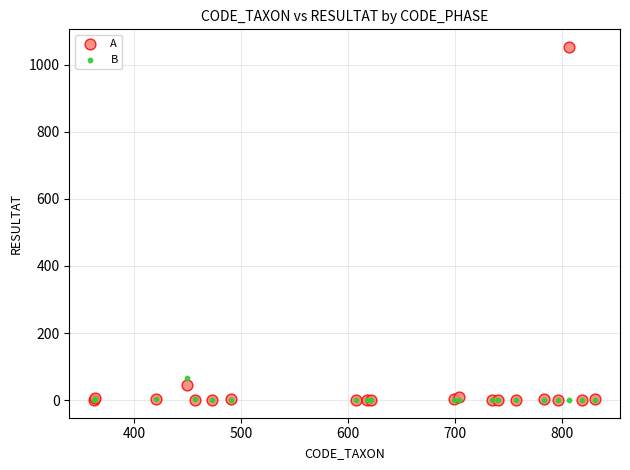

In the A series, what Y value is closest to 526?

45